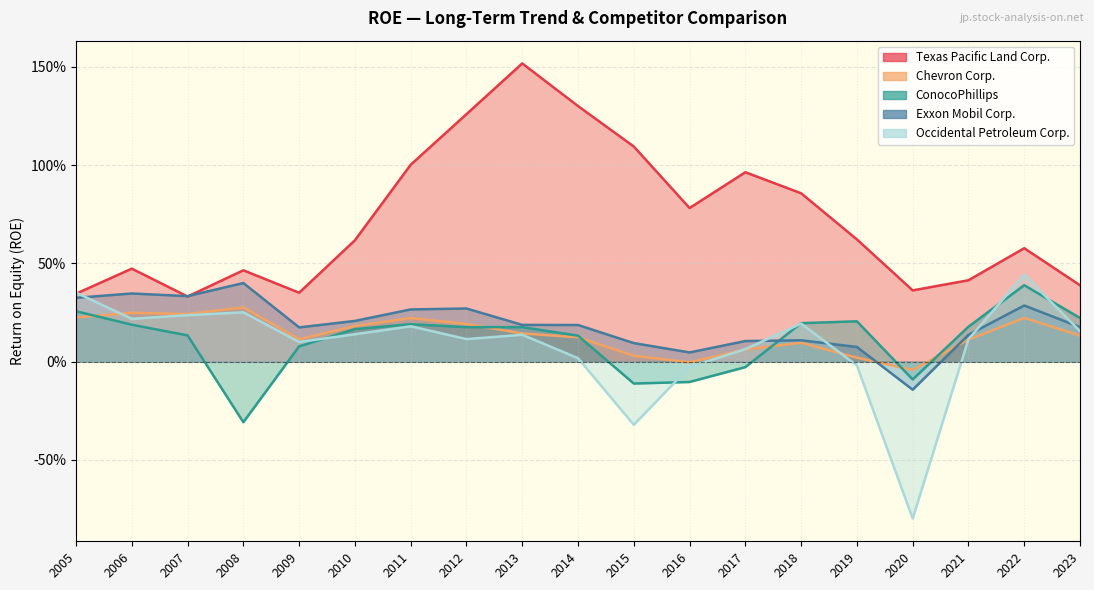

How many lines are shown in the chart?

5